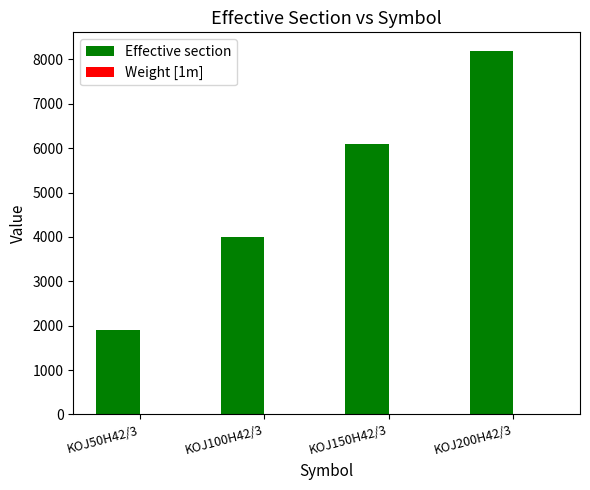

What is the difference between the Effective section values at KOJ50H42/3 and KOJ200H42/3?

6300.0